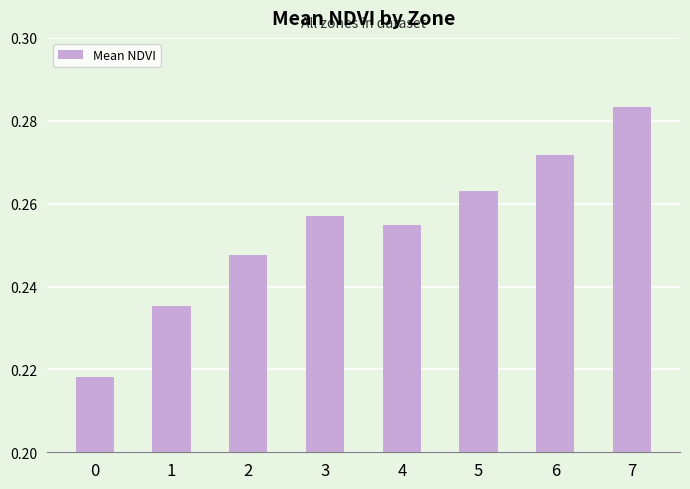

Is it true that the value at 2 is 0.1?

False